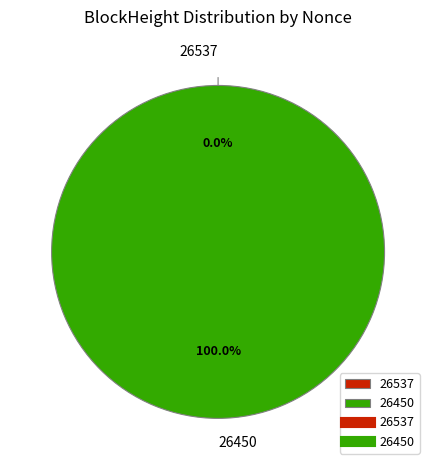

How many slices are in this pie chart?

2